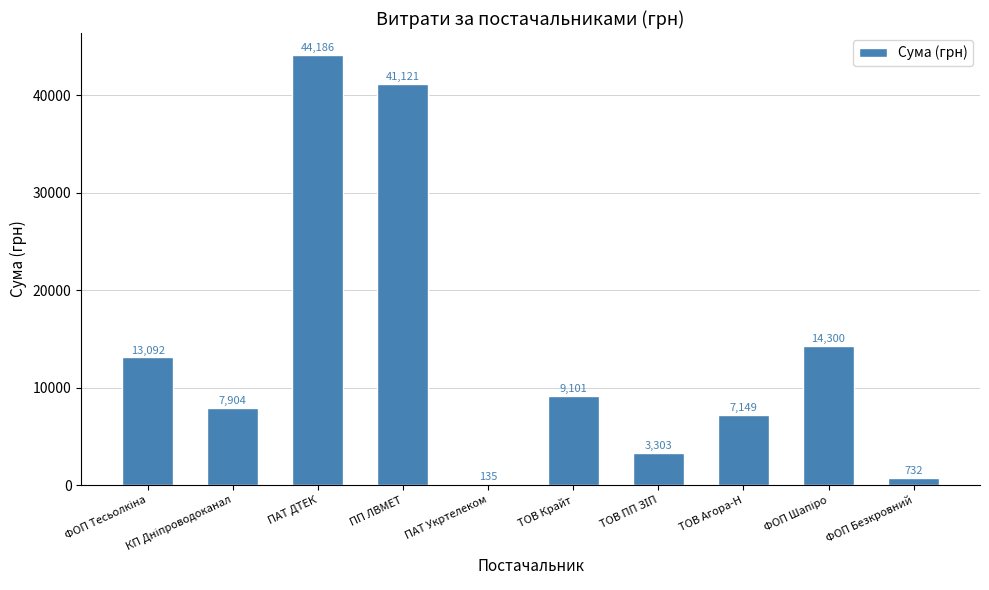

What value does the data have at ПАТ Укртелеком?

135.0